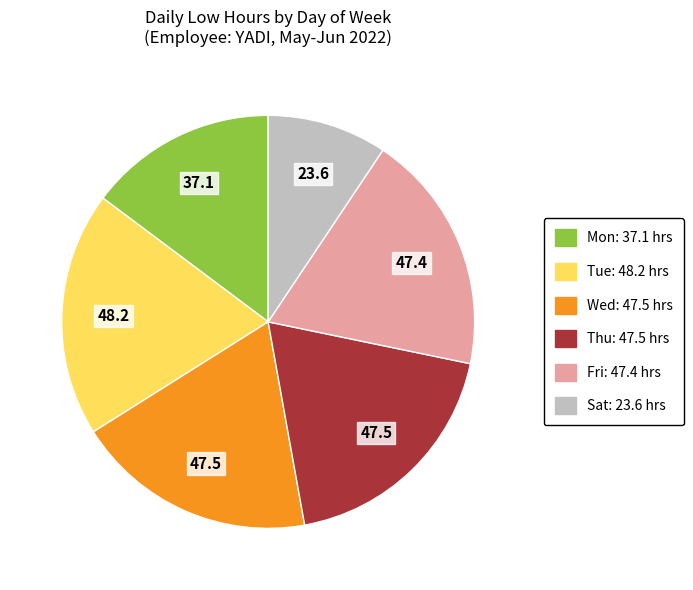

Is there a majority slice in this chart?

No